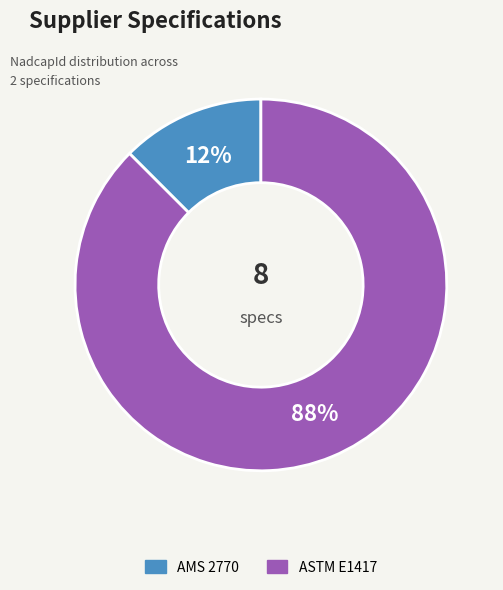

What is the smallest slice in the pie chart?

AMS 2770